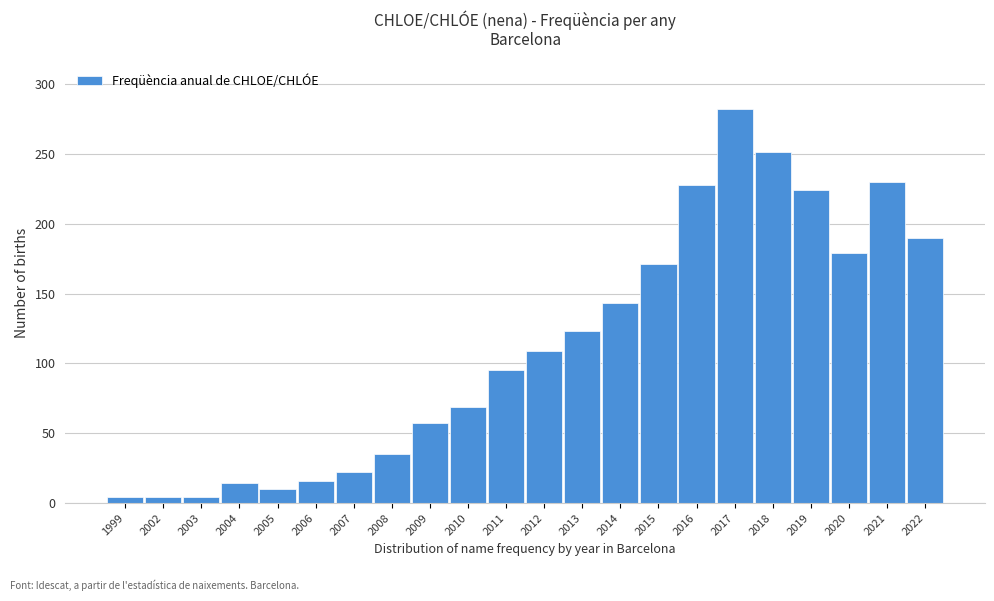

Reading left to right, extract all data points from this chart.

4	4	4	14	10	16	22	35	57	69	95	109	123	143	171	228	282	251	224	179	230	190